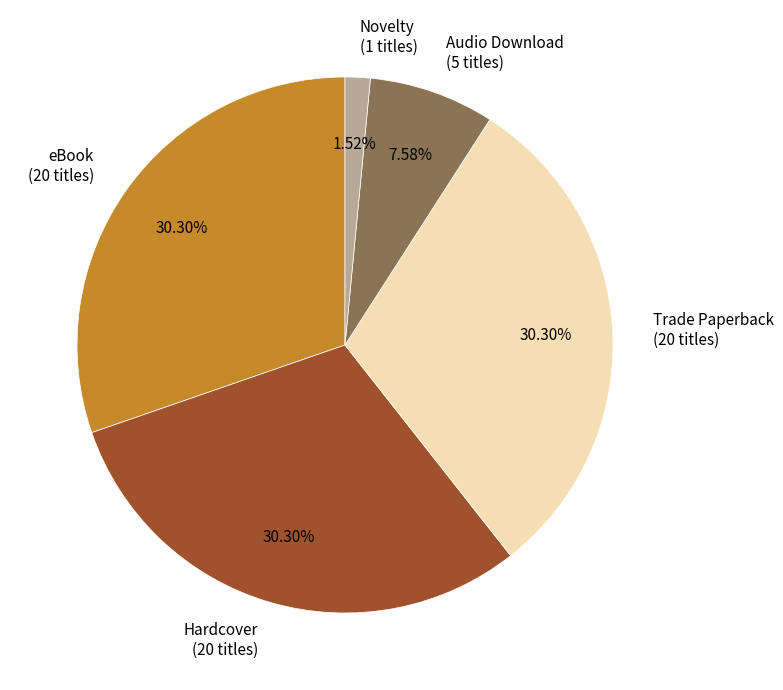

True or false: Audio Download accounts for 8% of the total.

True